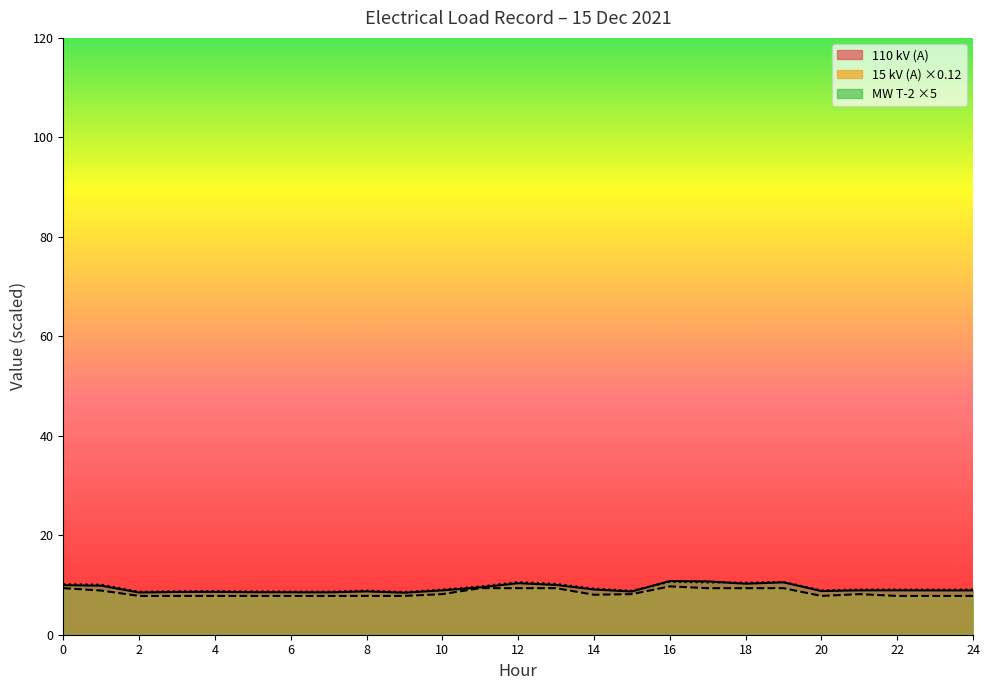

Which series has the largest total across all categories?

MW T-2